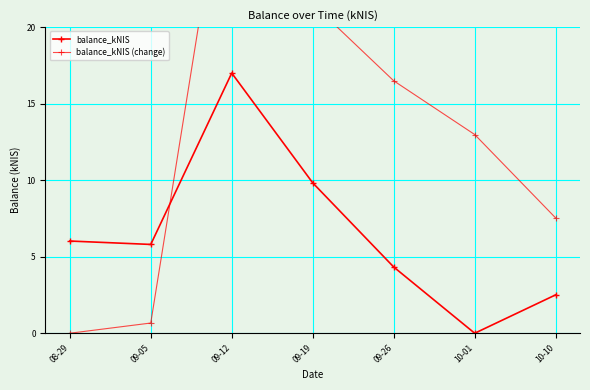

True or false: balance_kNIS (change) has a value of 33.6 at 09-12.

True